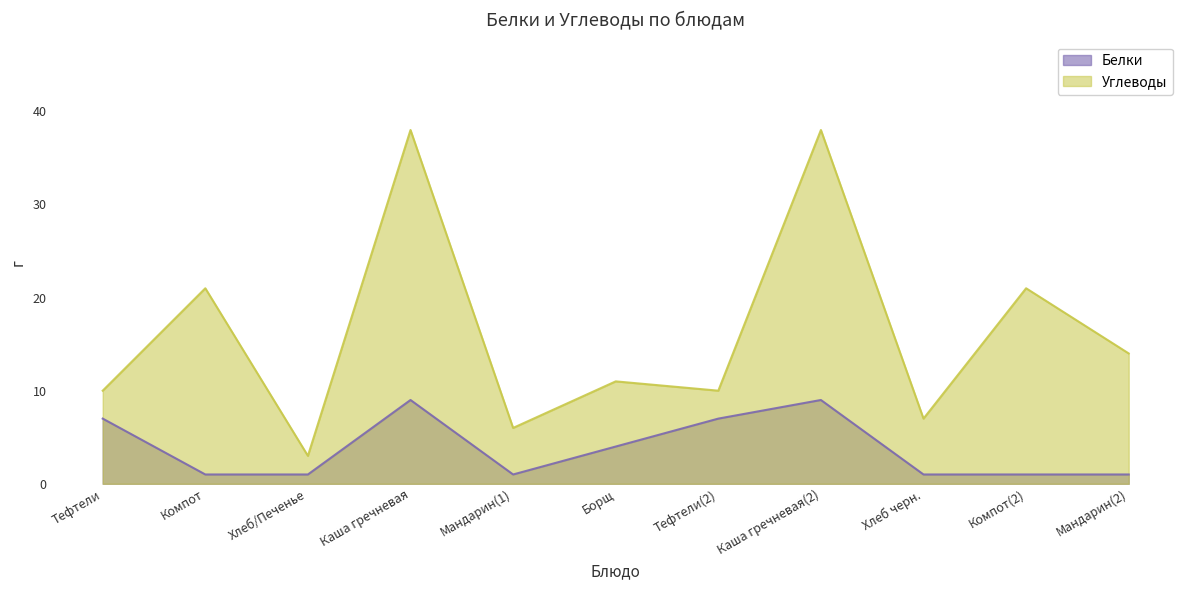

What is the difference between the highest and lowest values at Хлеб/Печенье?

2